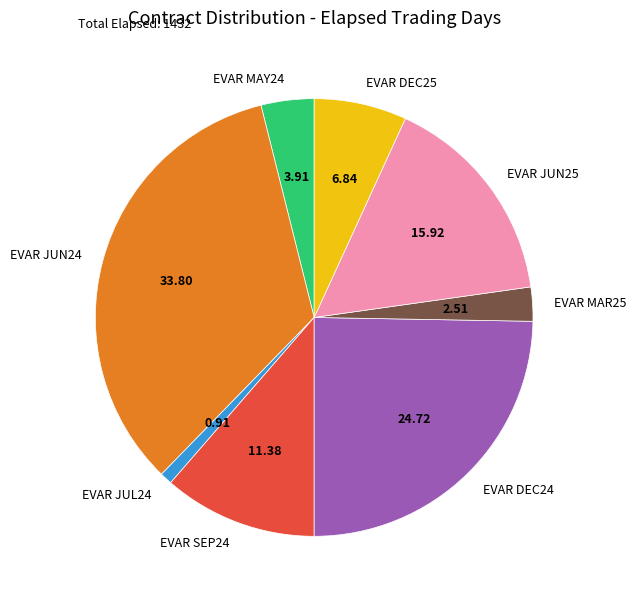

Does EVAR JUL24 account for over 50% of the chart?

No